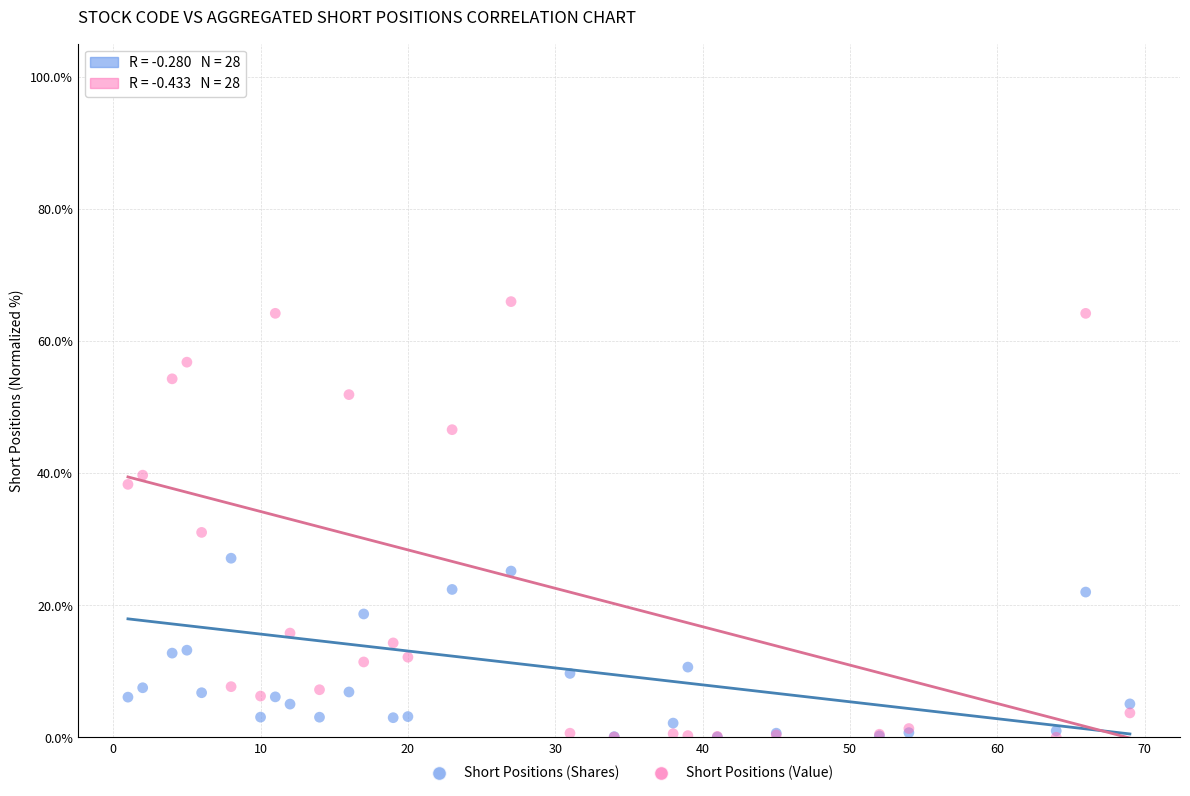

In the Short Positions (Shares) series, what Y value is closest to 50?

27.1